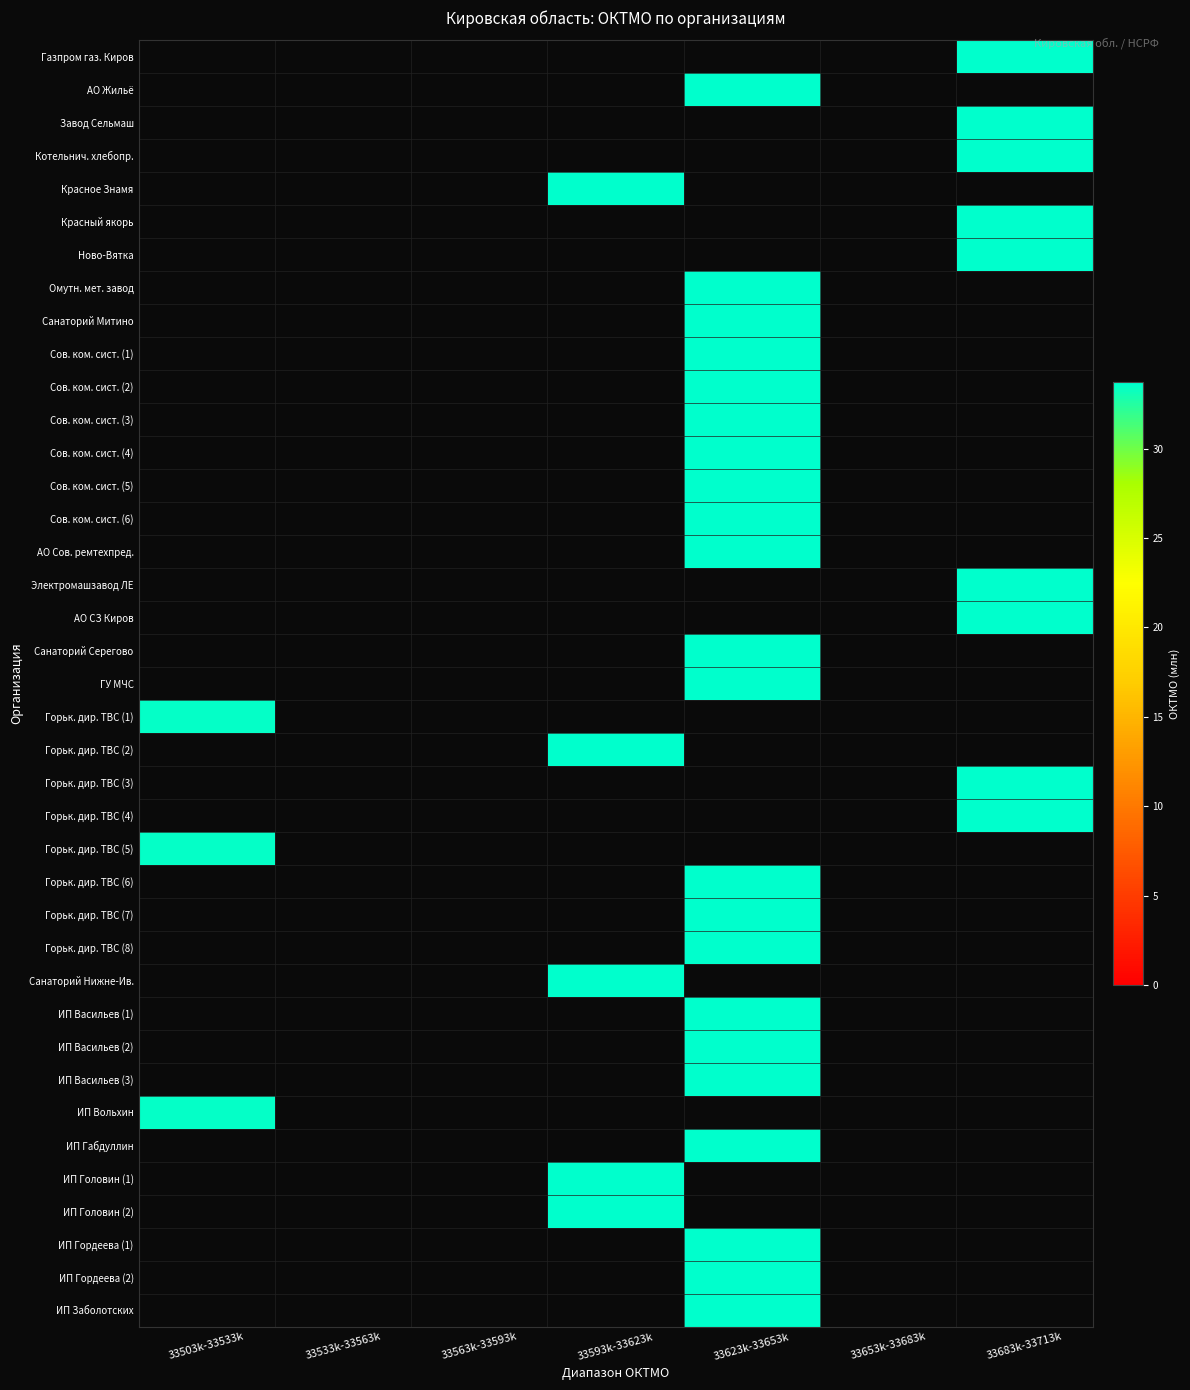

At which category is the sum across all series the highest?

33623k-33653k